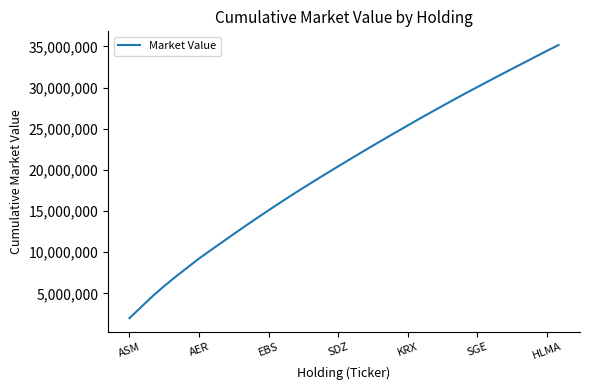

What is the difference between the maximum and minimum values?

33195007.3